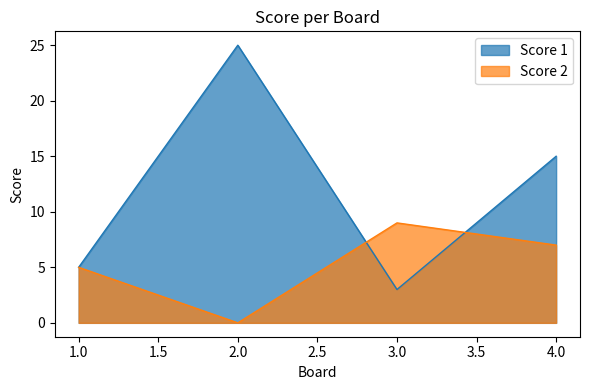

In Score 1, how many points are lower than both neighbors (excluding endpoints)?

1